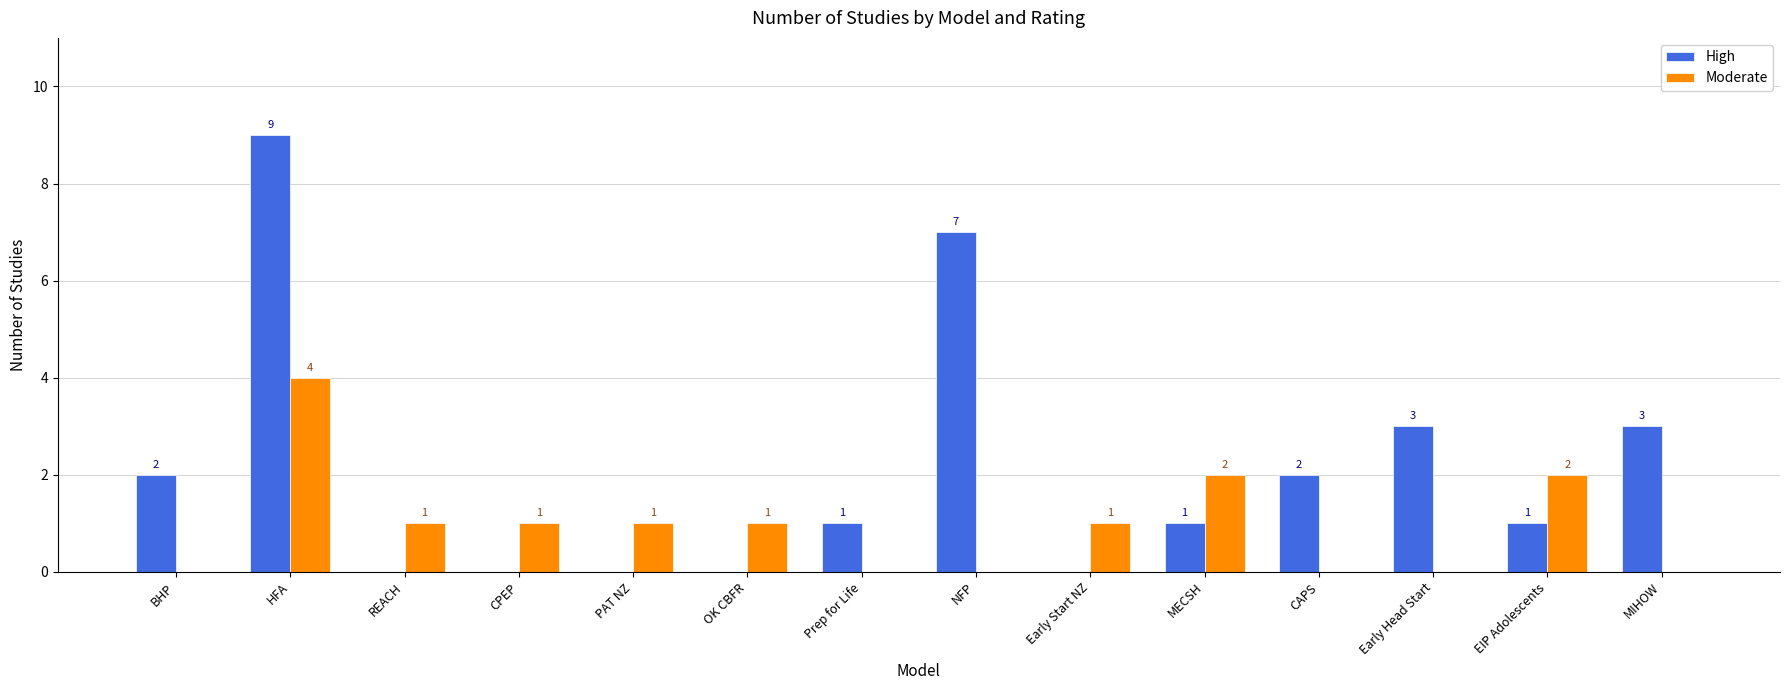

Which series has the largest total across all categories?

High